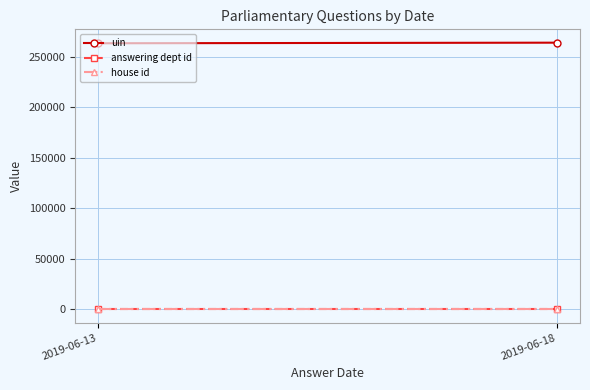

Reading left to right, what are all the values shown in this chart?

uin: 2019-06-13=263136.0	2019-06-18=263727.2
answering dept id: 2019-06-13=7.0	2019-06-18=7.0
house id: 2019-06-13=1.0	2019-06-18=1.0